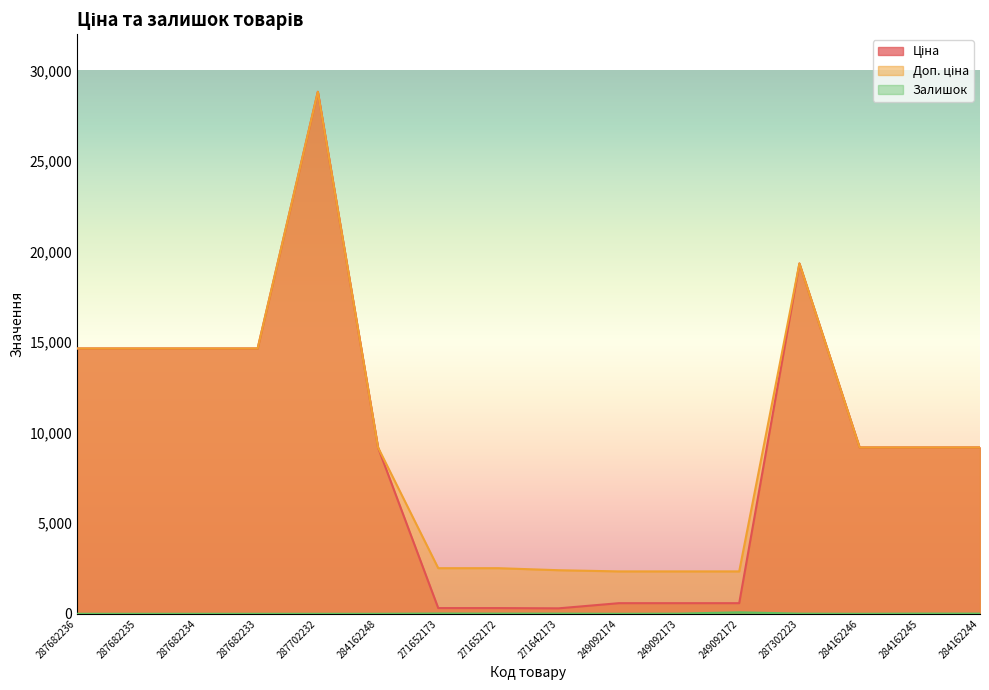

What is the average value of the Доп. ціна series?

9872.7